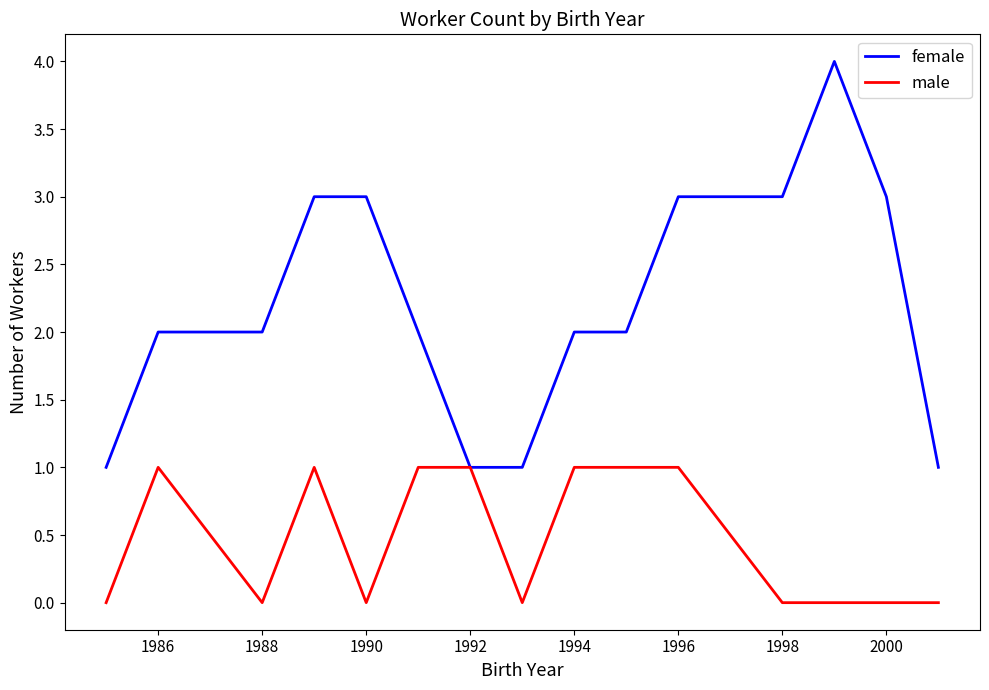

Which series has the widest spread of values?

female